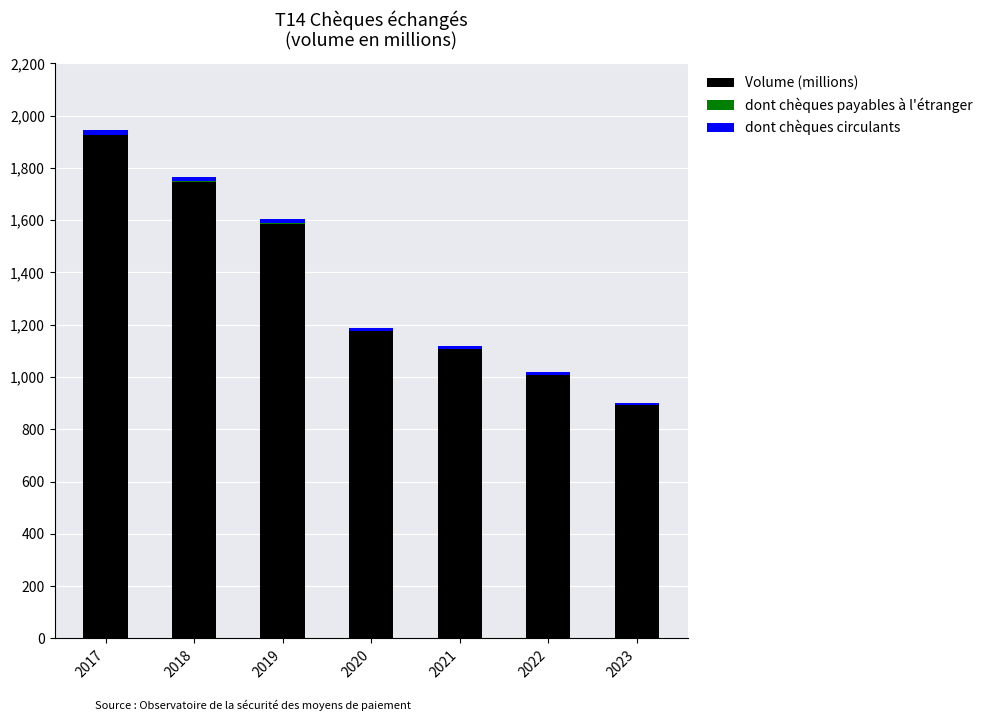

The Volume (millions) series shows 1606.6 at 2020. True or false?

False